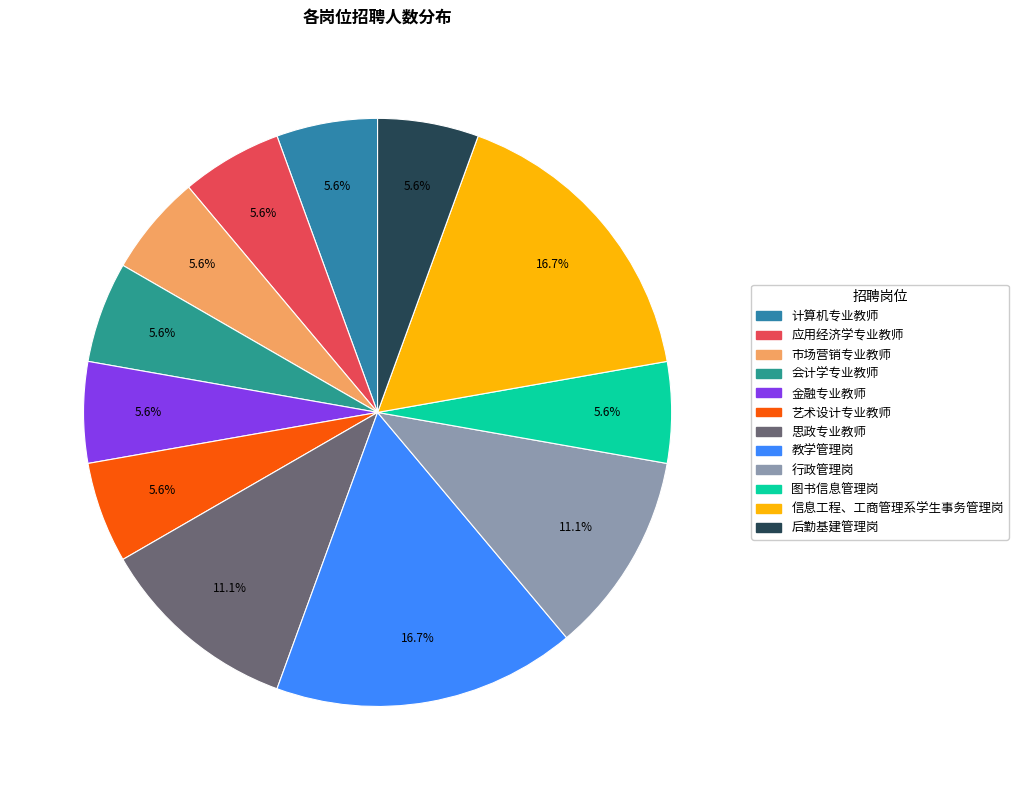

Which slice is the smallest?

计算机专业教师